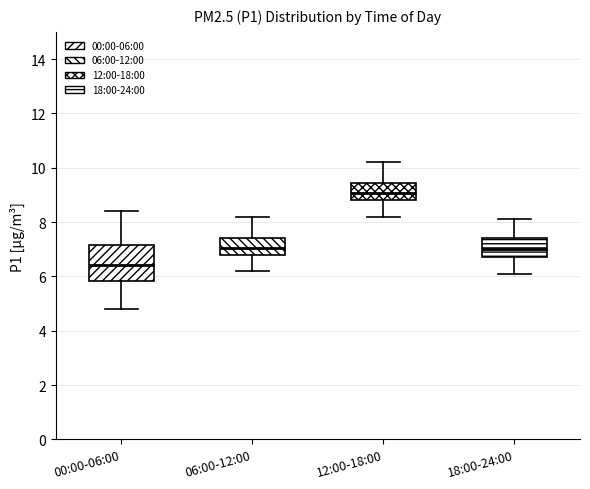

Which box's median line is the highest?

12:00-18:00